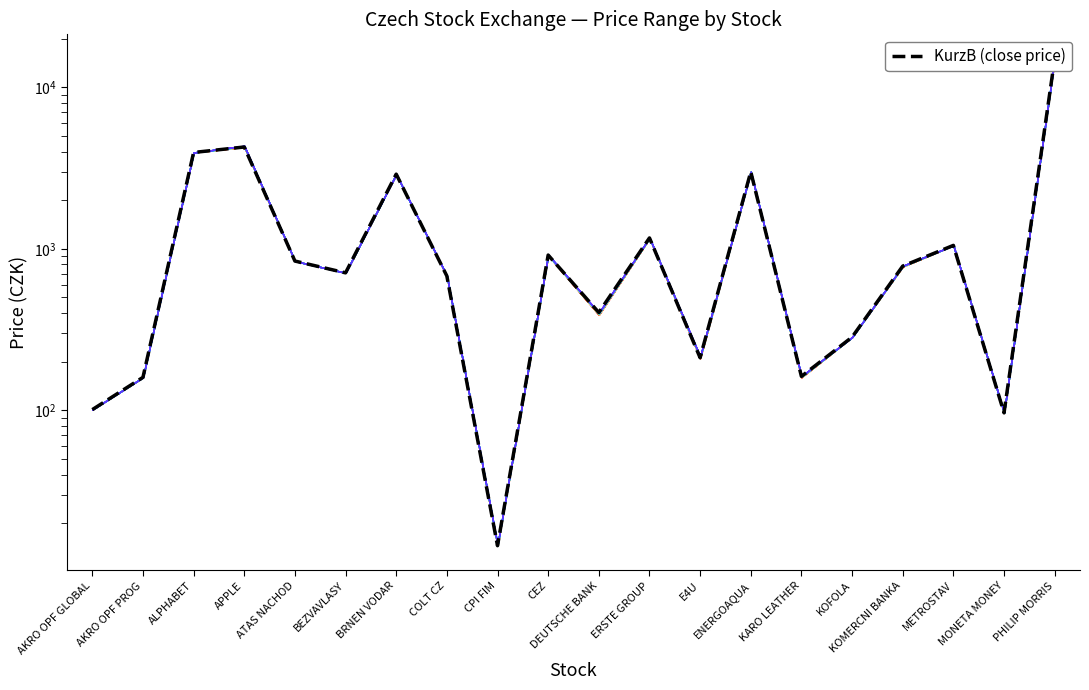

True or false: the data has more than 1 interior local peaks.

True